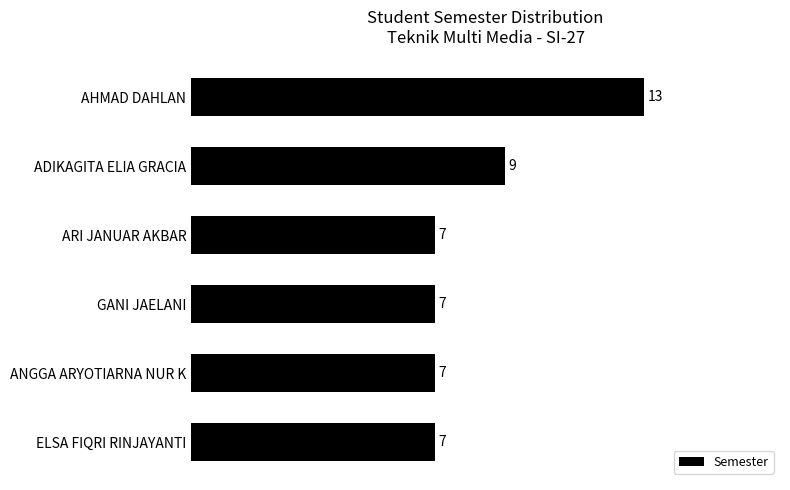

What is the label of the 6th bar from the bottom?

AHMAD DAHLAN